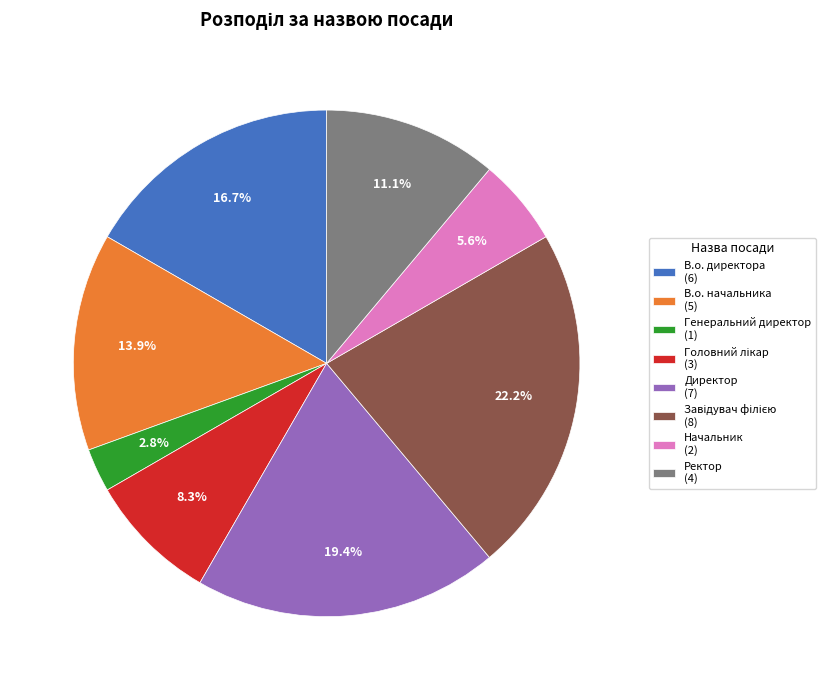

Between Начальник (2) and В.о. начальника (5), which is larger?

В.о. начальника (5)